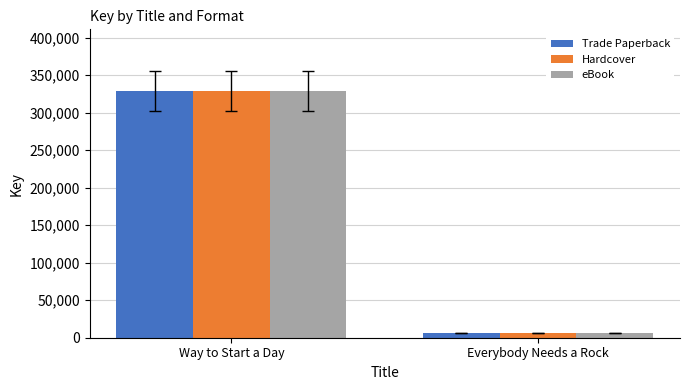

What is the difference between the maximum and minimum values in the Trade Paperback series?

322375